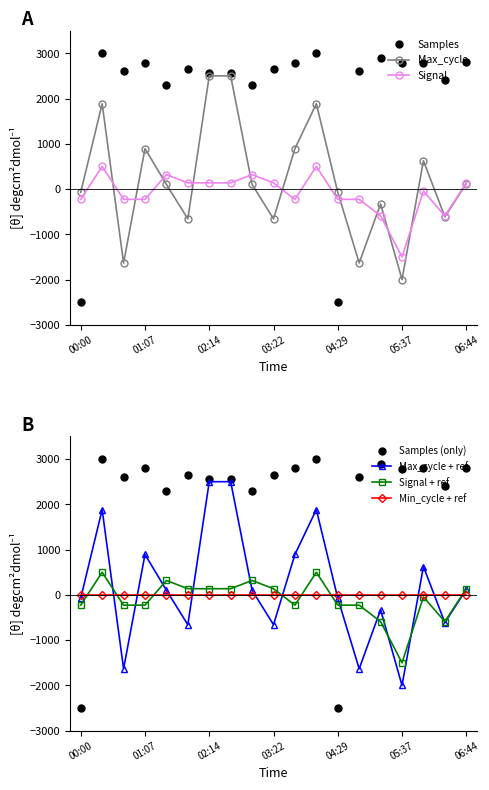

Reading left to right, what are all the values shown in this chart?

Samples: 00:00=-2500.0	00:22=3000.0	00:45=2613.3	01:07=2793.9	01:29=2290.1	01:52=2655.1	02:14=2554.3	02:37=2554.3	02:59=2290.1	03:22=2655.1	03:44=2793.9	04:07=3000.0	04:29=-2500.0	04:52=2613.3	05:14=2883.8	05:37=2779.6	05:59=2792.8	06:22=2398.6	06:44=2803.4
Max_cycle: 00:00=-71.4	00:22=1884.7	00:45=-1632.7	01:07=892.9	01:29=103.1	01:52=-659.2	02:14=2500.0	02:37=2500.0	02:59=103.1	03:22=-659.2	03:44=892.9	04:07=1884.7	04:29=-71.4	04:52=-1632.7	05:14=-328.6	05:37=-2000.0	05:59=626.5	06:22=-613.3	06:44=121.4
Signal: 00:00=-227.3	00:22=500.0	00:45=-227.3	01:07=-227.3	01:29=318.2	01:52=136.4	02:14=136.4	02:37=136.4	02:59=318.2	03:22=136.4	03:44=-227.3	04:07=500.0	04:29=-227.3	04:52=-227.3	05:14=-590.9	05:37=-1500.0	05:59=-45.5	06:22=-590.9	06:44=136.4